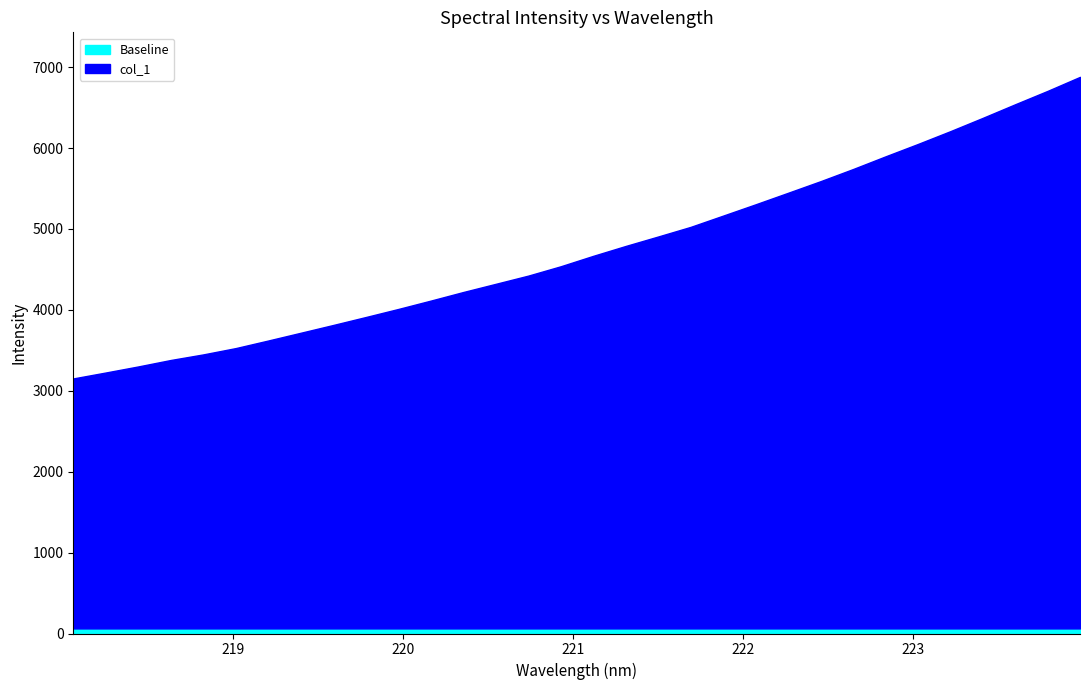

The chart shows a value of 3153.1 at 223.7895. True or false?

False